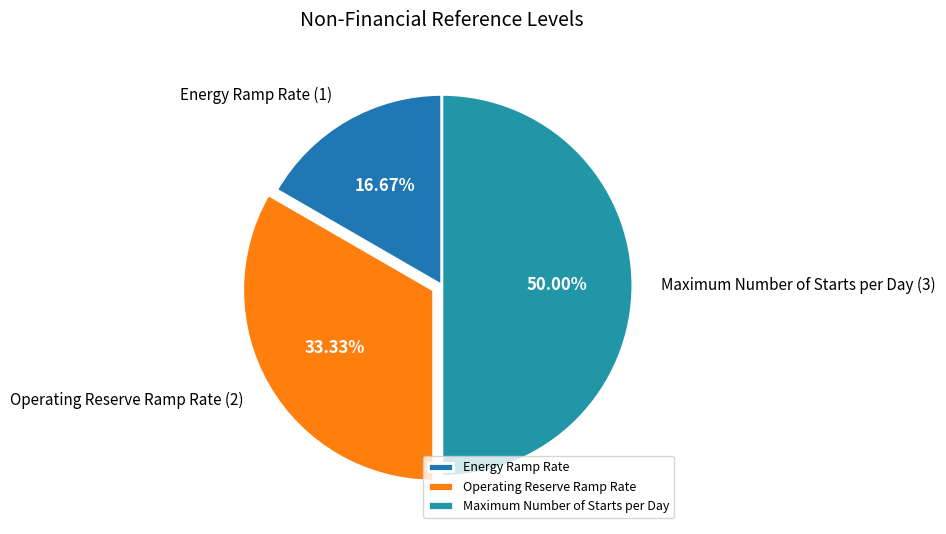

Approximately how many times larger is the value at Operating Reserve Ramp Rate compared to Maximum Number of Starts per Day?

0.7